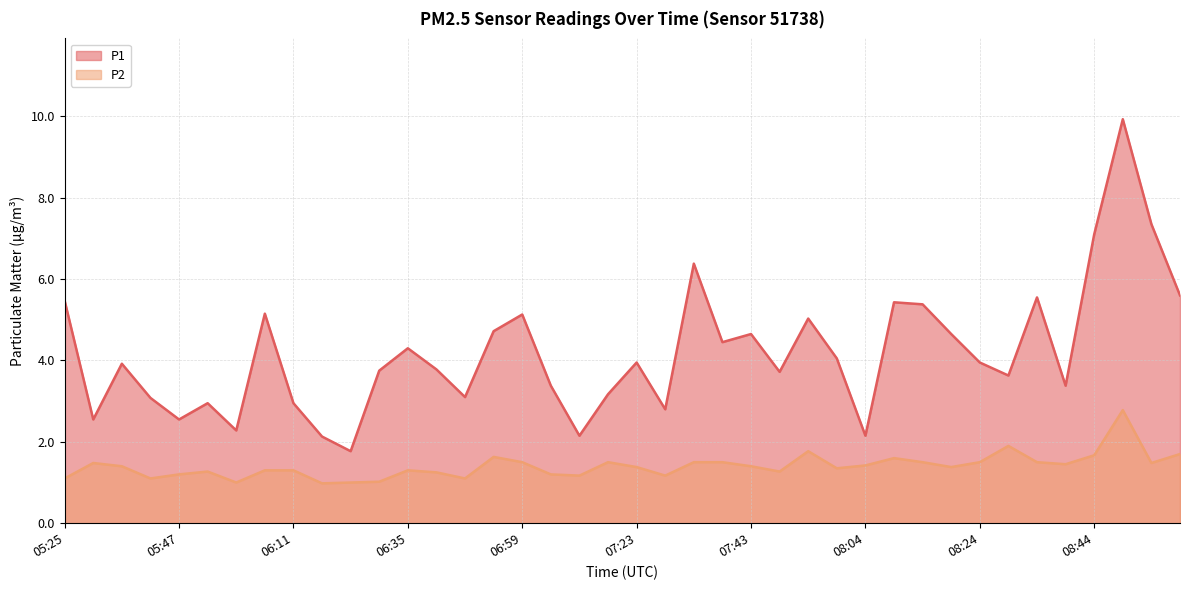

At which category is the sum across all series the highest?

08:49